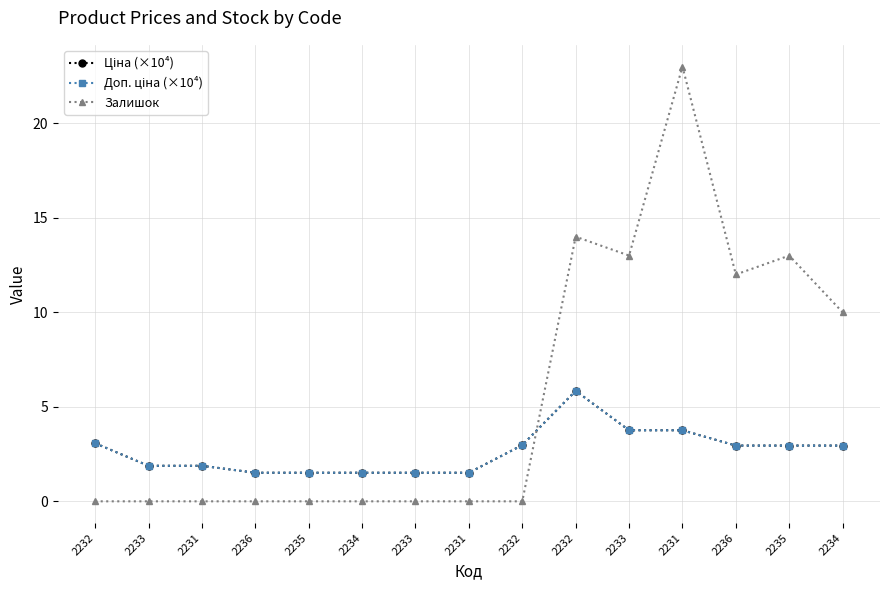

Is this an area chart (filled region under the line)?

No